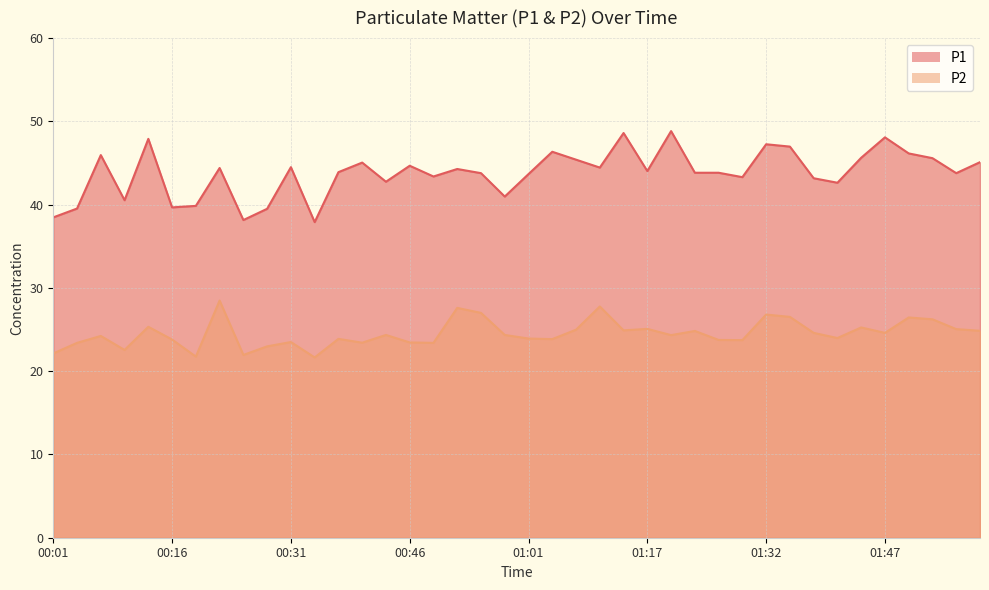

How many lines are shown in the chart?

2